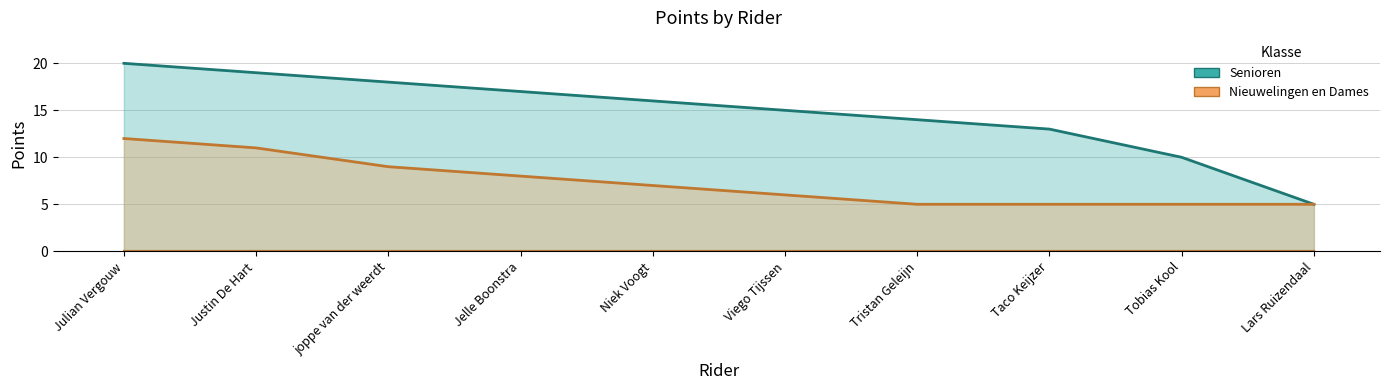

True or false: Senioren and Nieuwelingen en Dames intersect in this chart.

False